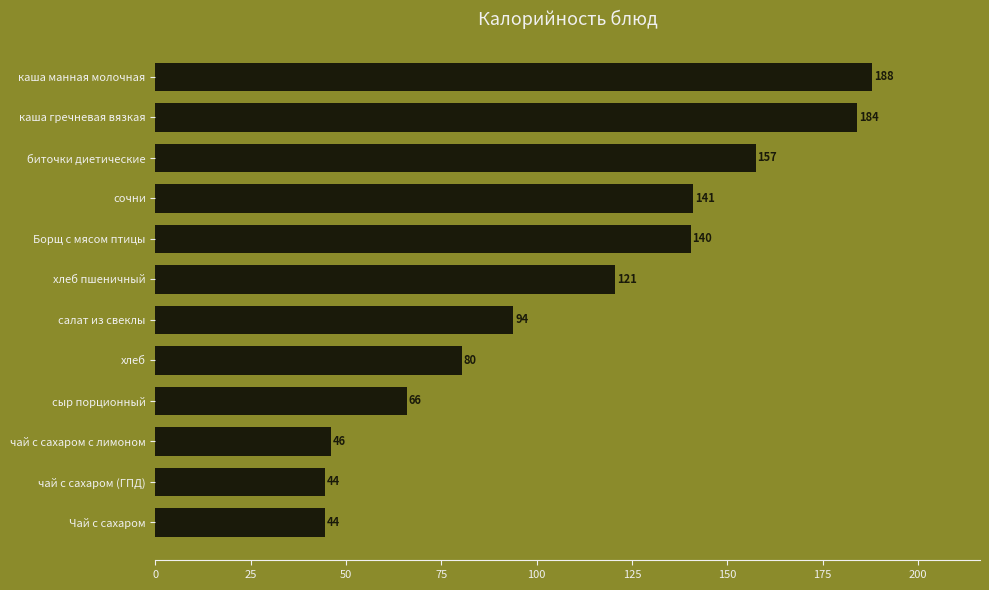

What is the difference between the values at чай с сахаром с лимоном and каша гречневая вязкая?

138.0